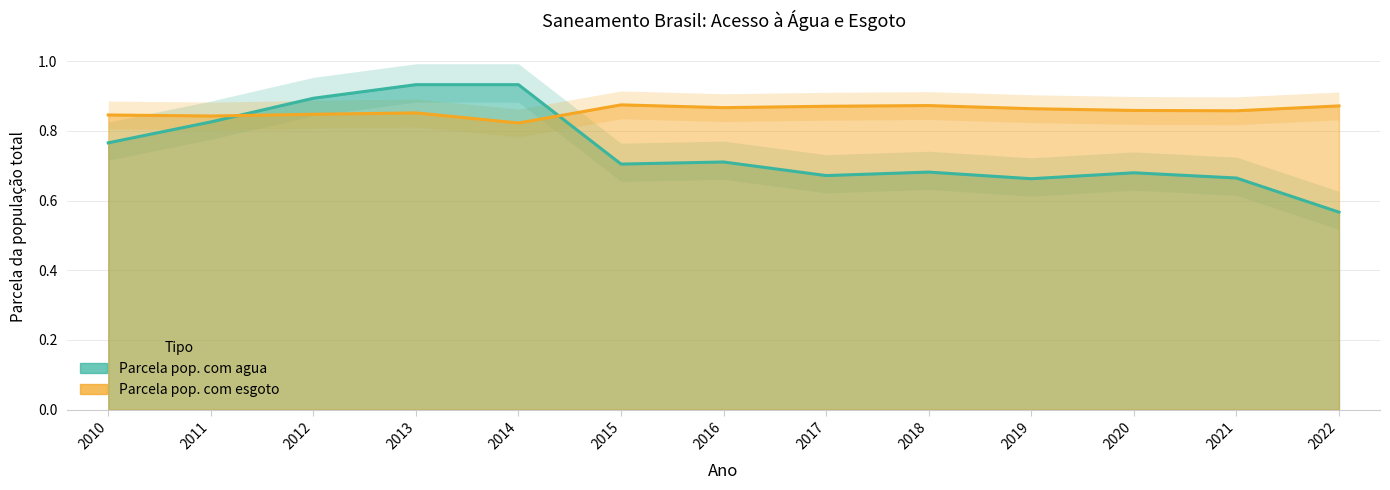

In Parcela pop. com agua, how many points are higher than both neighbors (excluding endpoints)?

3